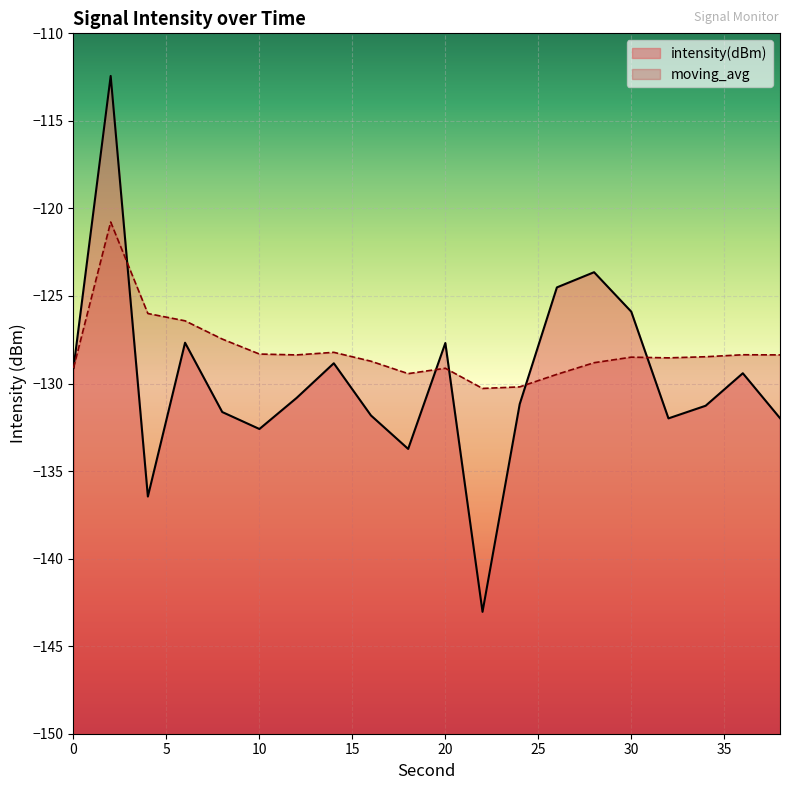

Which category has the lowest value in the intensity(dBm) series?

22